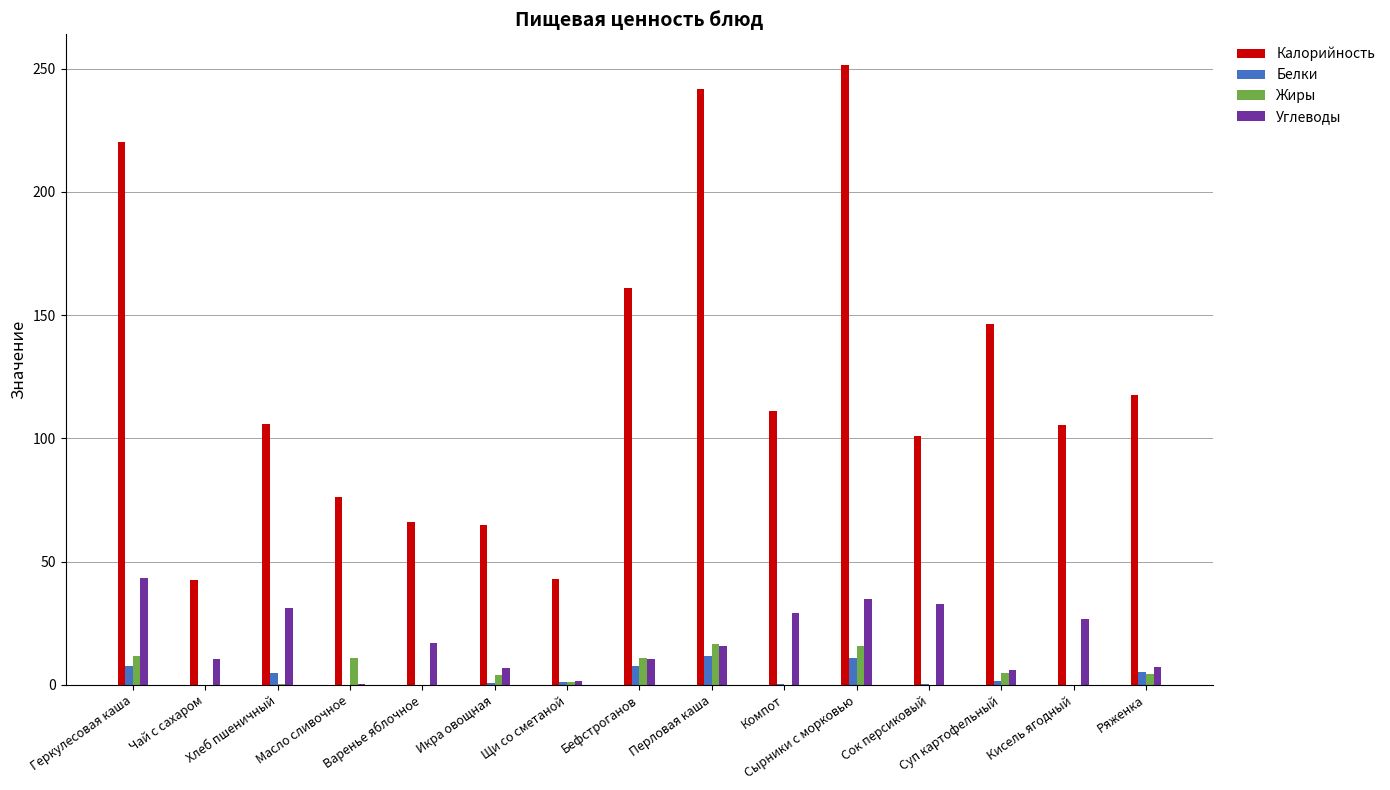

True or false: Калорийность has a value of 111.2 at Компот.

True